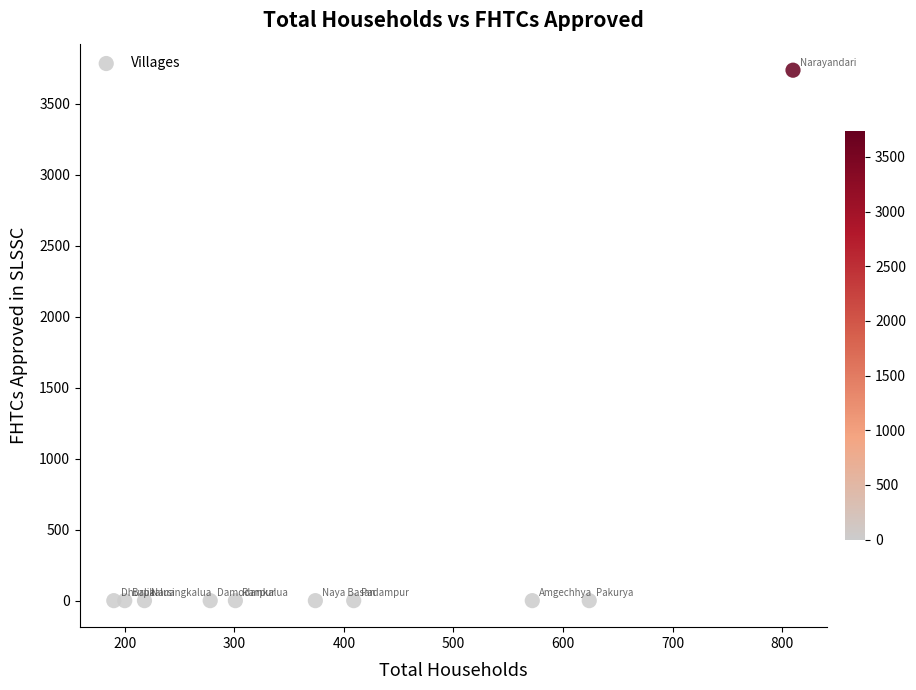

What is the range of X values (max minus min)?

620